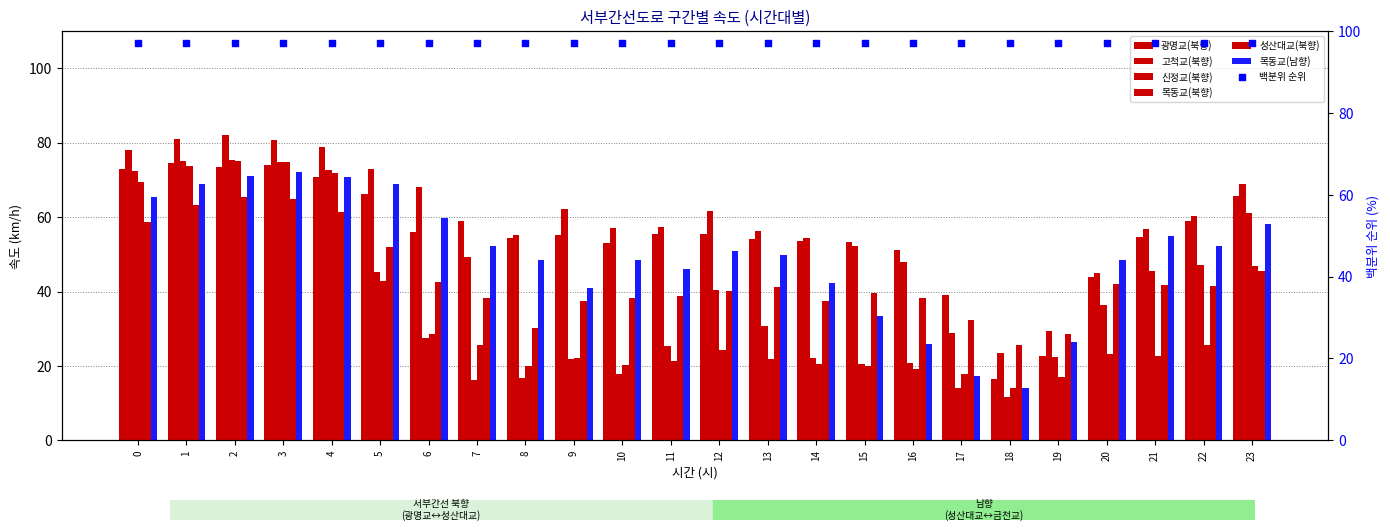

At which category is the sum across all series the highest?

2